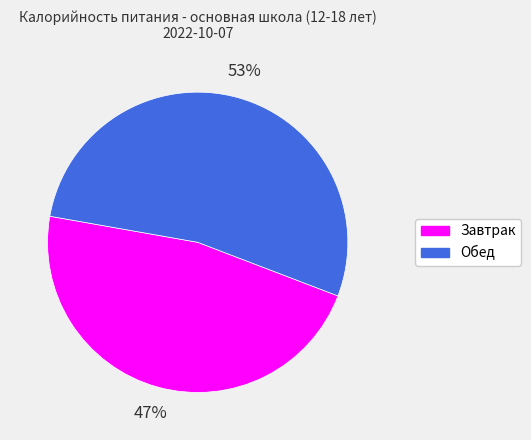

Approximately how many times larger is the value at Завтрак compared to Обед?

0.9